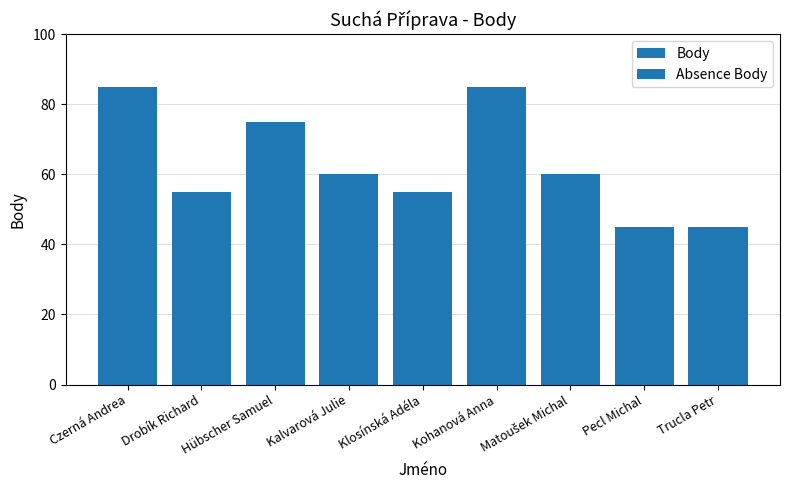

How many data points are less than 60?

4